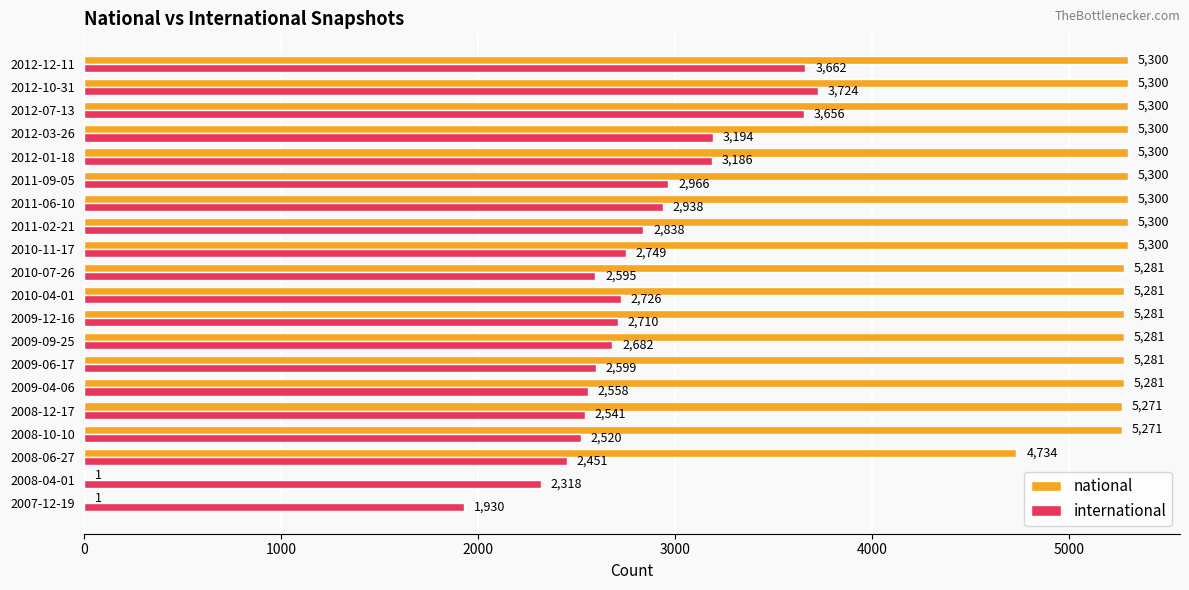

What is the sum of all national values?

94664